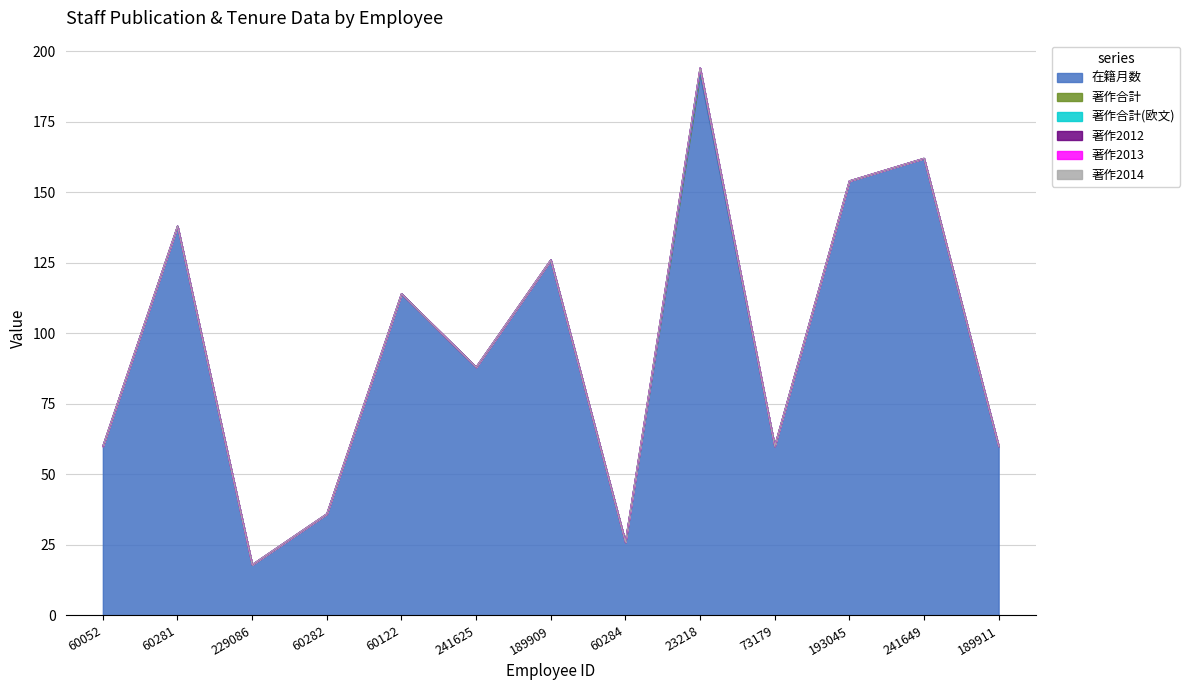

Reading left to right, list all the values displayed in this chart.

在籍月数: 60052=60	60281=138	229086=18	60282=36	60122=114	241625=88	189909=126	60284=26	23218=192	73179=60	193045=154	241649=162	189911=60
著作合計: 60052=0	60281=0	229086=0	60282=0	60122=0	241625=0	189909=0	60284=0	23218=2	73179=0	193045=0	241649=0	189911=0
著作合計(欧文): 60052=0	60281=0	229086=0	60282=0	60122=0	241625=0	189909=0	60284=0	23218=0	73179=0	193045=0	241649=0	189911=0
著作2012: 60052=0	60281=0	229086=0	60282=0	60122=0	241625=0	189909=0	60284=0	23218=0	73179=0	193045=0	241649=0	189911=0
著作2013: 60052=0	60281=0	229086=0	60282=0	60122=0	241625=0	189909=0	60284=0	23218=0	73179=0	193045=0	241649=0	189911=0
著作2014: 60052=0	60281=0	229086=0	60282=0	60122=0	241625=0	189909=0	60284=0	23218=0	73179=0	193045=0	241649=0	189911=0